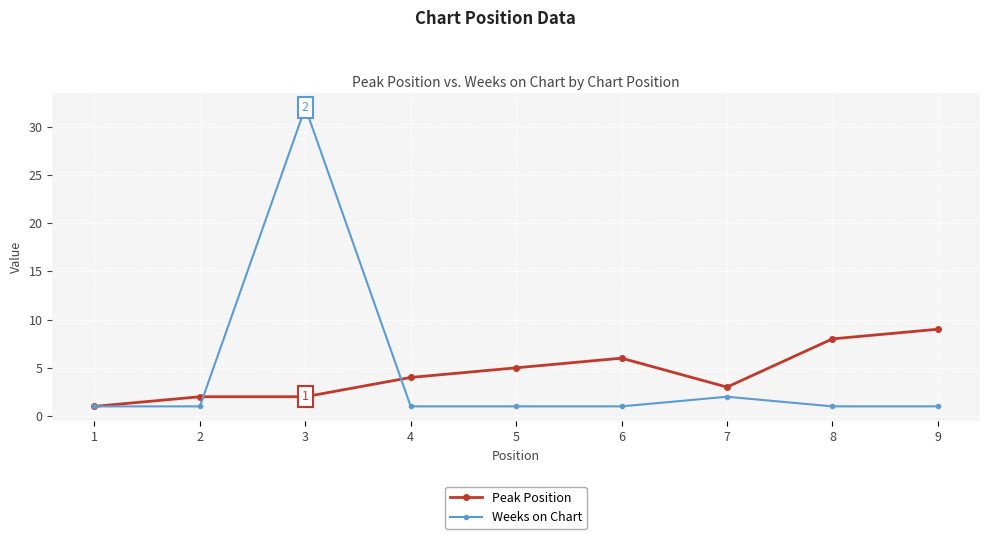

At which category does Weeks on Chart reach its first local peak?

3